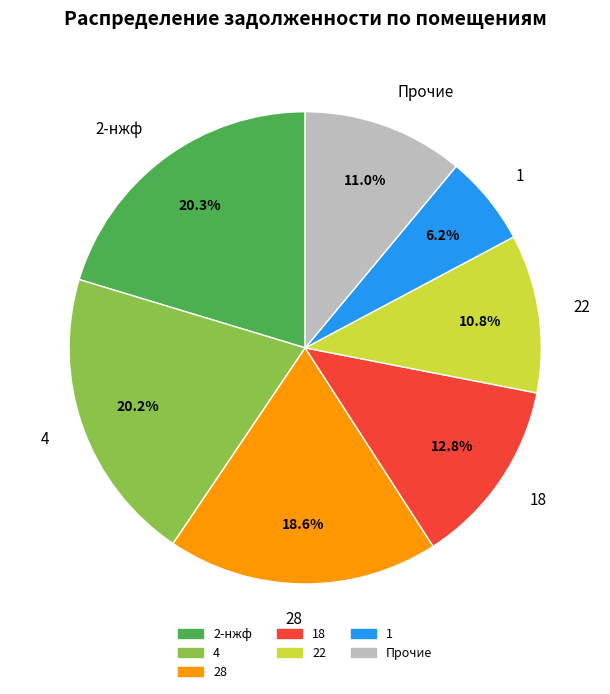

To the nearest percent, what is the difference between the largest and smallest slice percentages?

14%